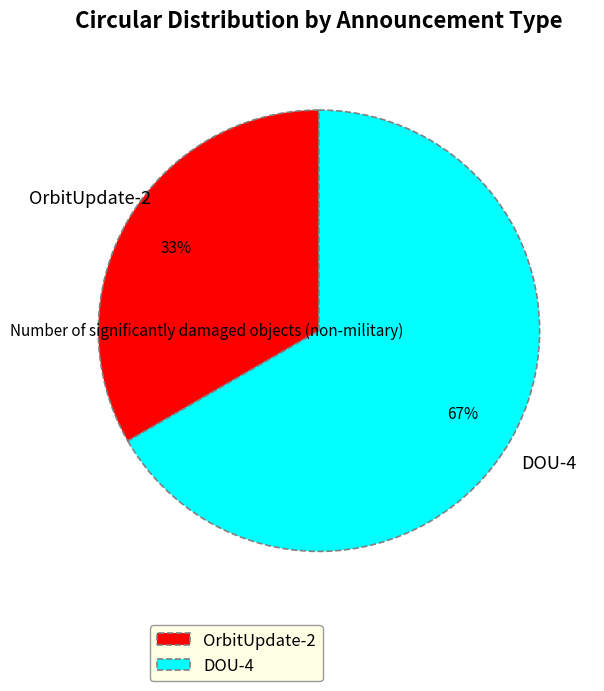

Which slice is the largest?

DOU-4